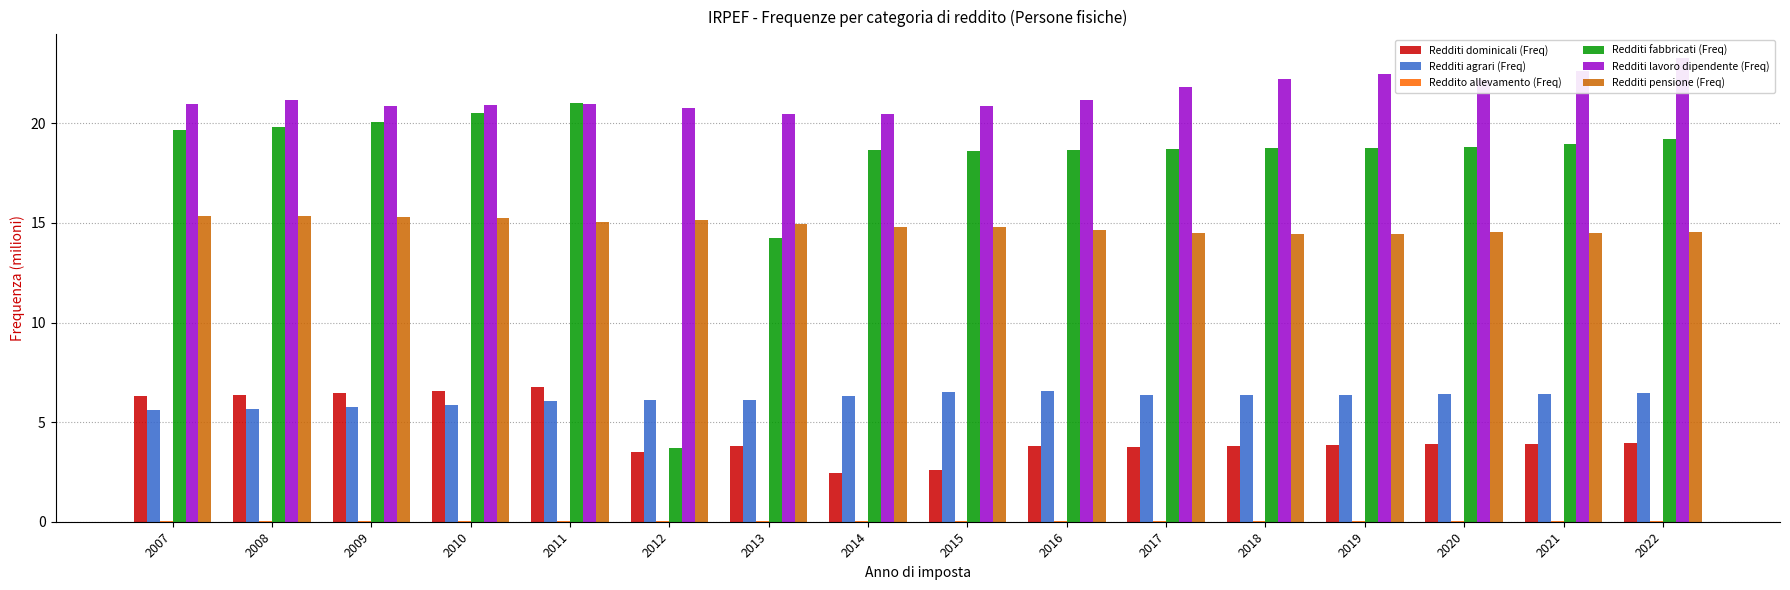

True or false: Reddito allevamento (Freq) has a value of 0.0 at 2012.

True